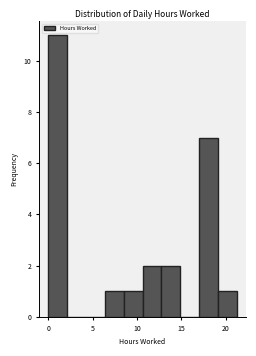

What is the height of the bar covering 6.5 to 8.5 on the x-axis? Neither the bar edges nor the heights are printed on the chart, so give them approximately, as read against the axes.

1